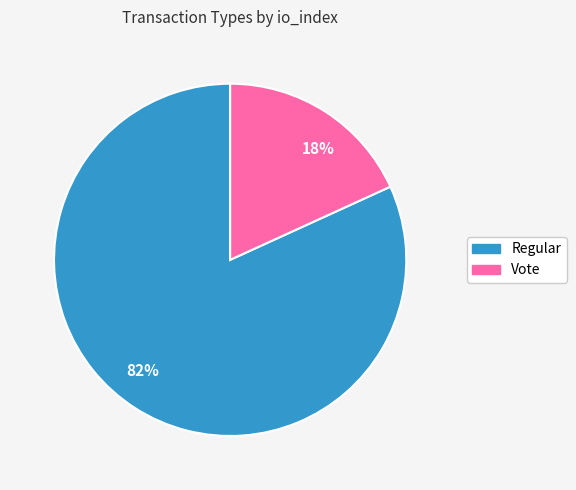

Which category has the smallest portion of the pie?

18%